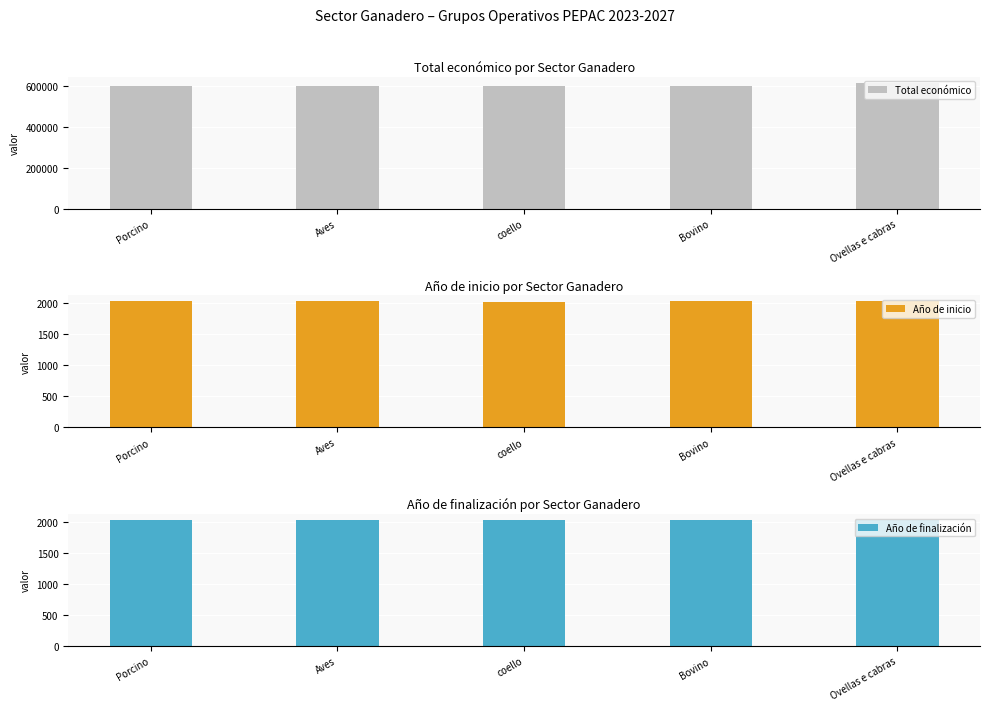

What are all the series names shown in the legend?

Total económico, Año de inicio, Año de finalización